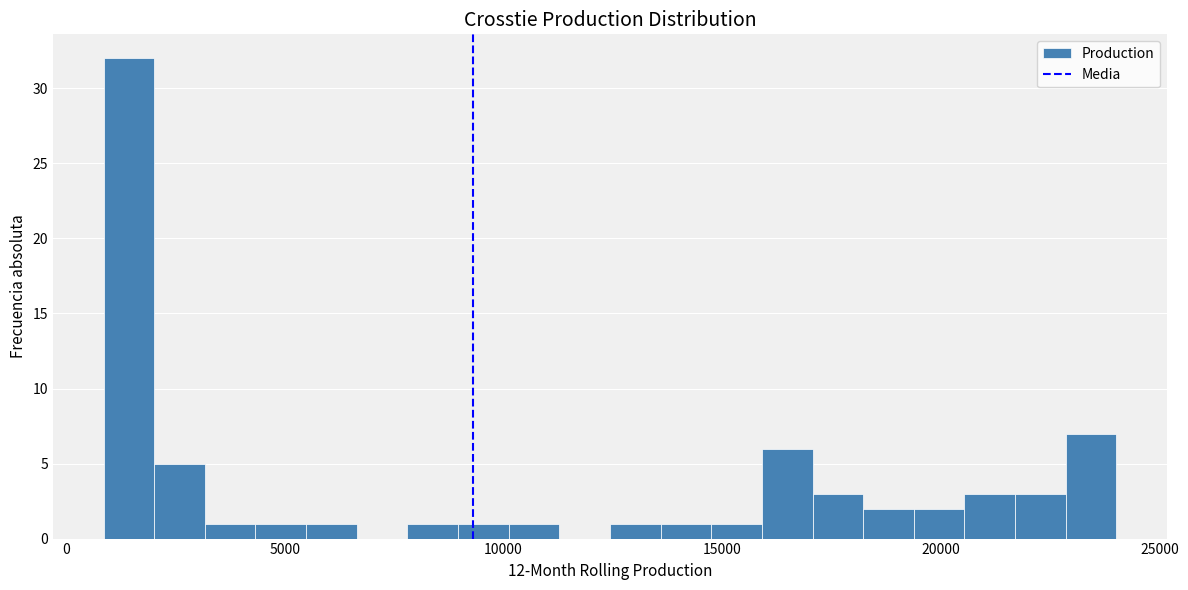

Read against the x-axis, roughly where is the centre of the tallest bar?

1500